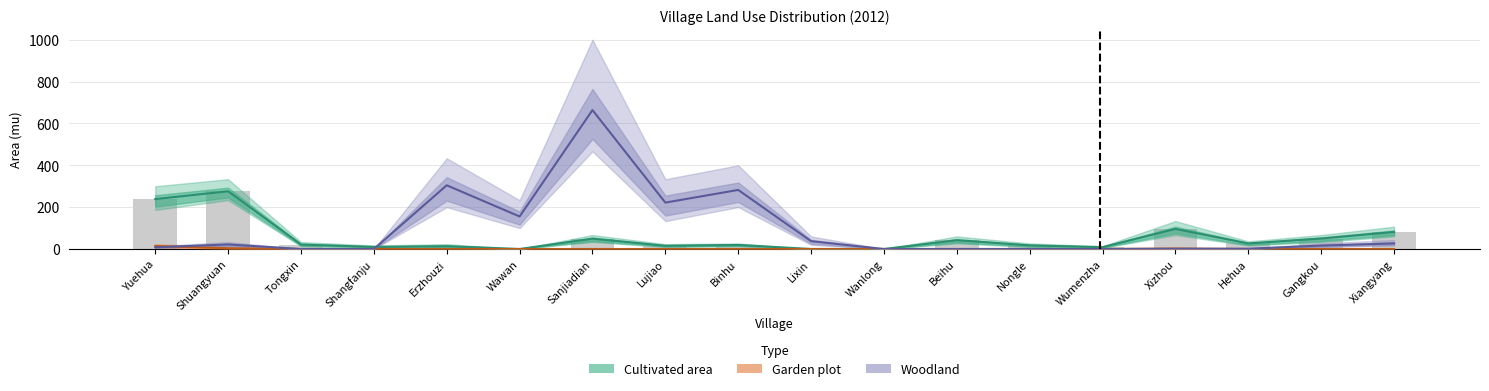

How many series are shown in this chart?

3